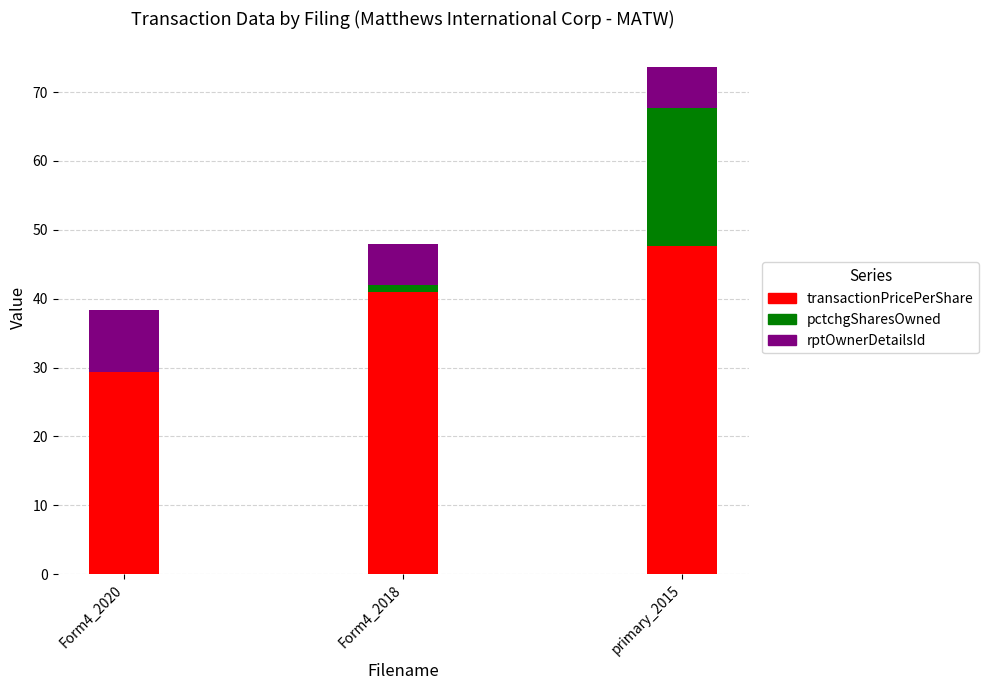

What is the total value across all series at primary_2015?

73.7